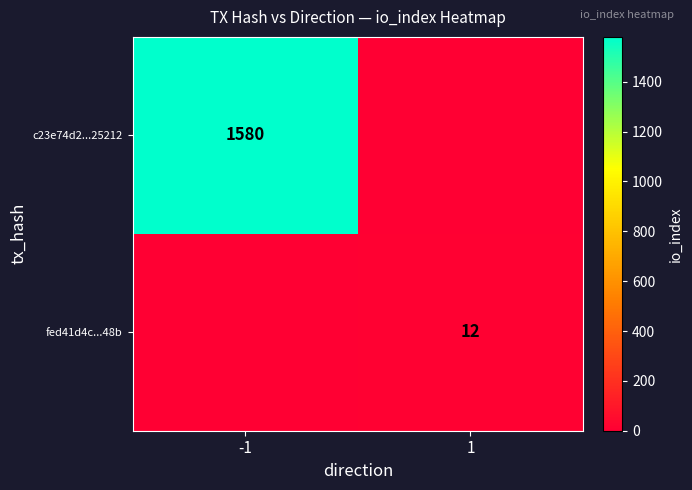

Is it true that c23e74d2...25212 equals 2336 at -1?

False